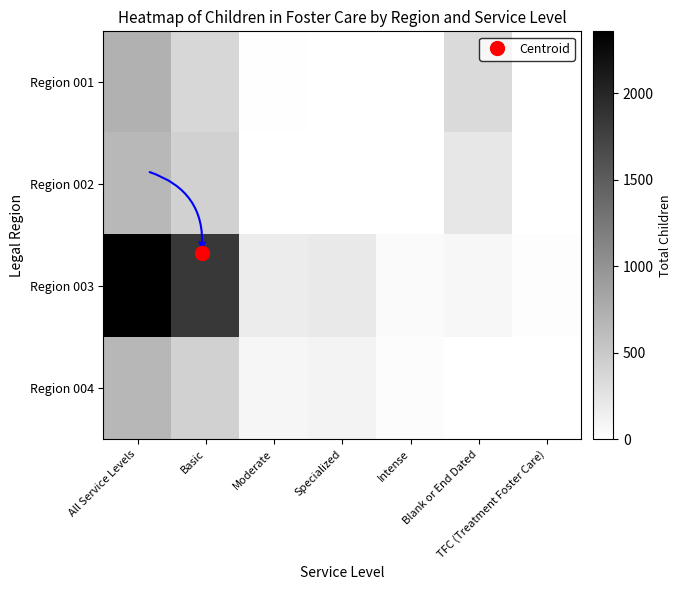

Reading left to right, what are all the values shown in this chart?

Region 001: All Service Levels=727	Basic=371	Moderate=12	Specialized=2	Intense=1	Blank or End Dated=341	TFC (Treatment Foster Care)=0
Region 002: All Service Levels=659	Basic=426	Moderate=2	Specialized=1	Intense=1	Blank or End Dated=229	TFC (Treatment Foster Care)=0
Region 003: All Service Levels=2357	Basic=1829	Moderate=177	Specialized=206	Intense=48	Blank or End Dated=77	TFC (Treatment Foster Care)=20
Region 004: All Service Levels=663	Basic=425	Moderate=92	Specialized=112	Intense=32	Blank or End Dated=2	TFC (Treatment Foster Care)=0